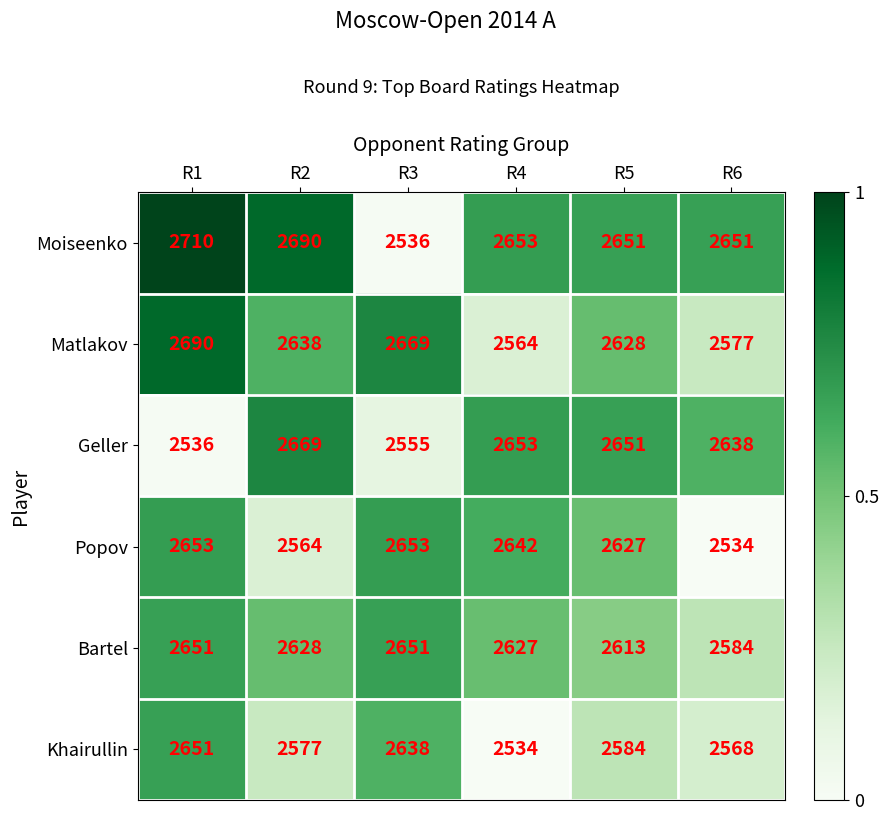

What is the average value of the Matlakov series?

2628